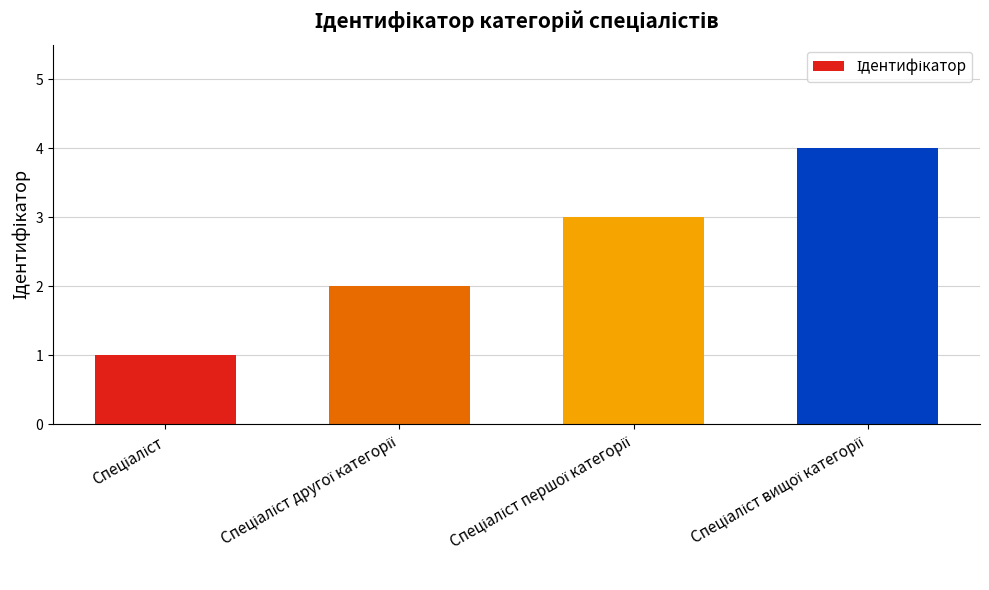

What is the difference between the maximum and minimum values?

3